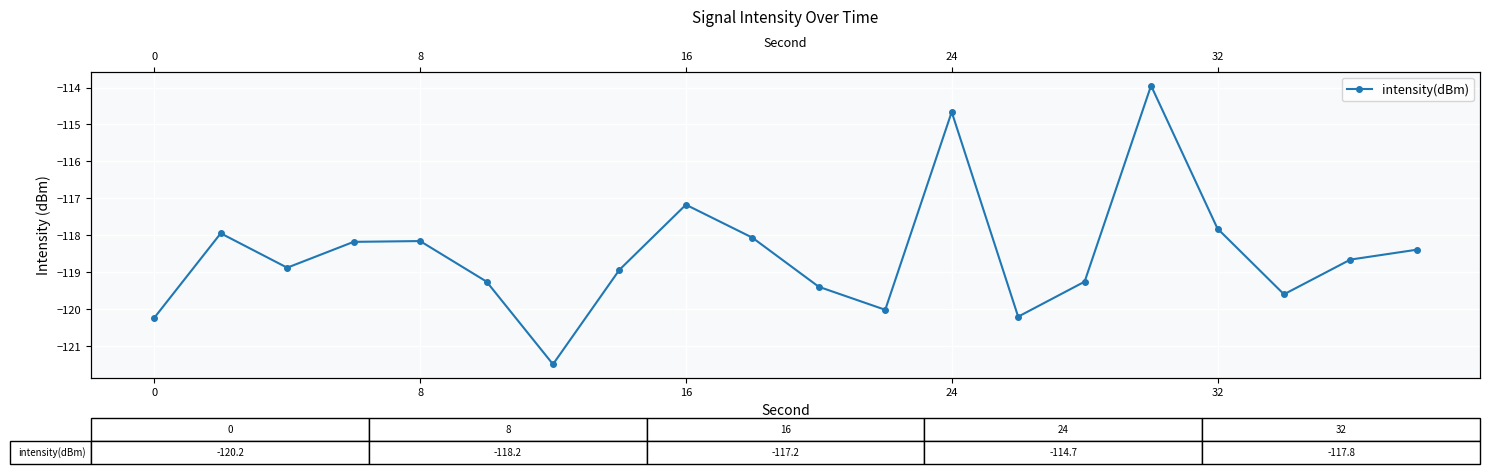

What is the difference between the second highest and second lowest values?

5.6